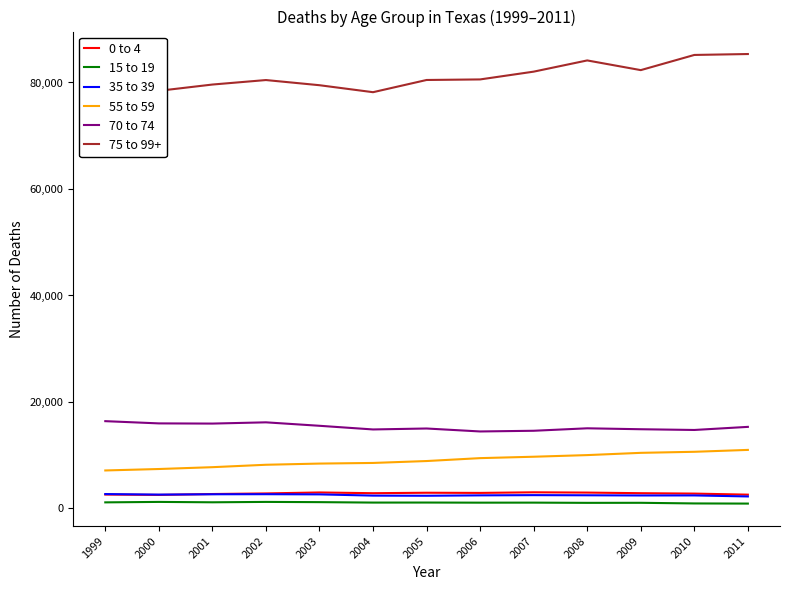

True or false: 15 to 19 has a value of 718 at 2004.

False